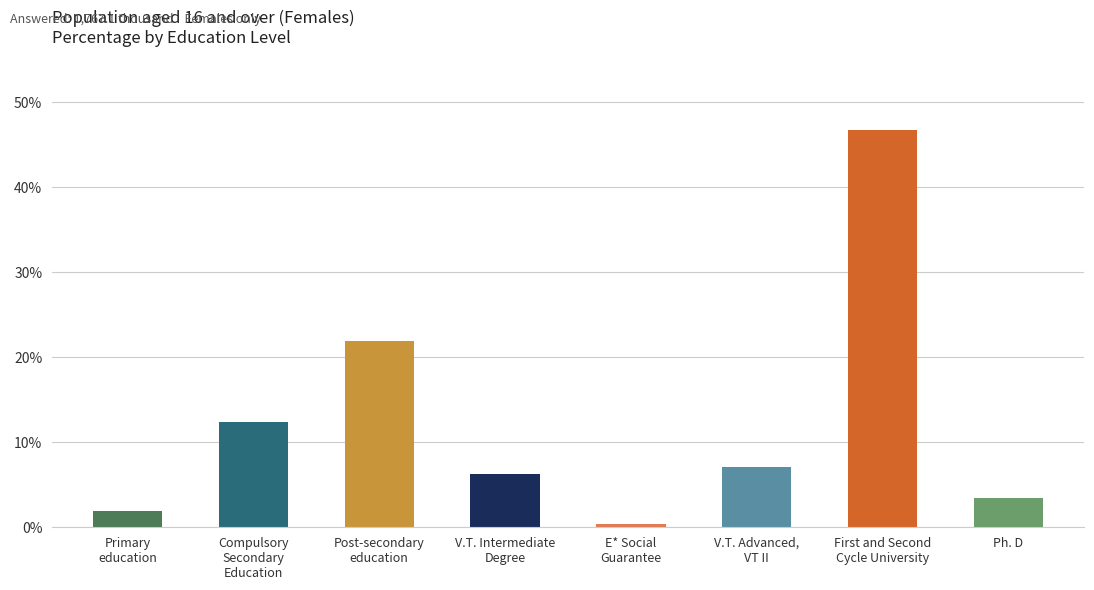

What is the value of the 2nd bar from the left?

12.4